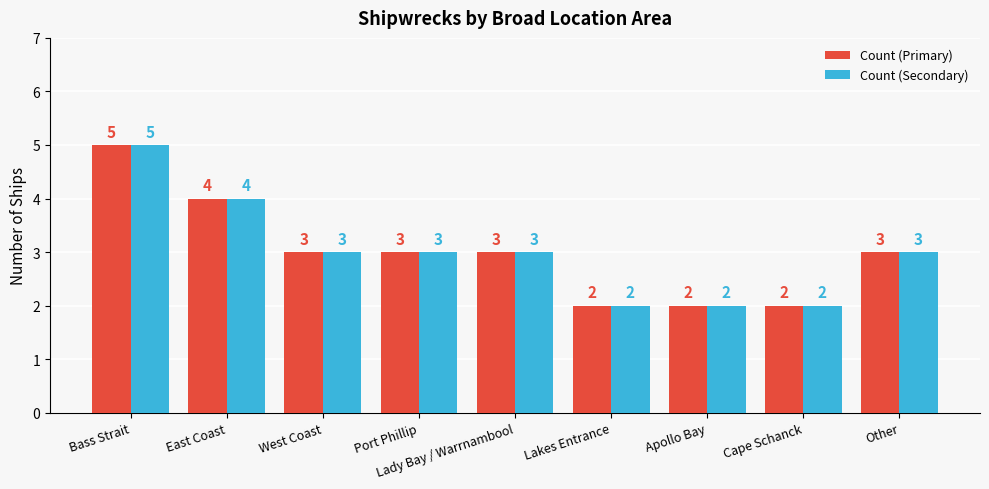

What is the difference between the maximum and minimum values in the Count (Primary) series?

3